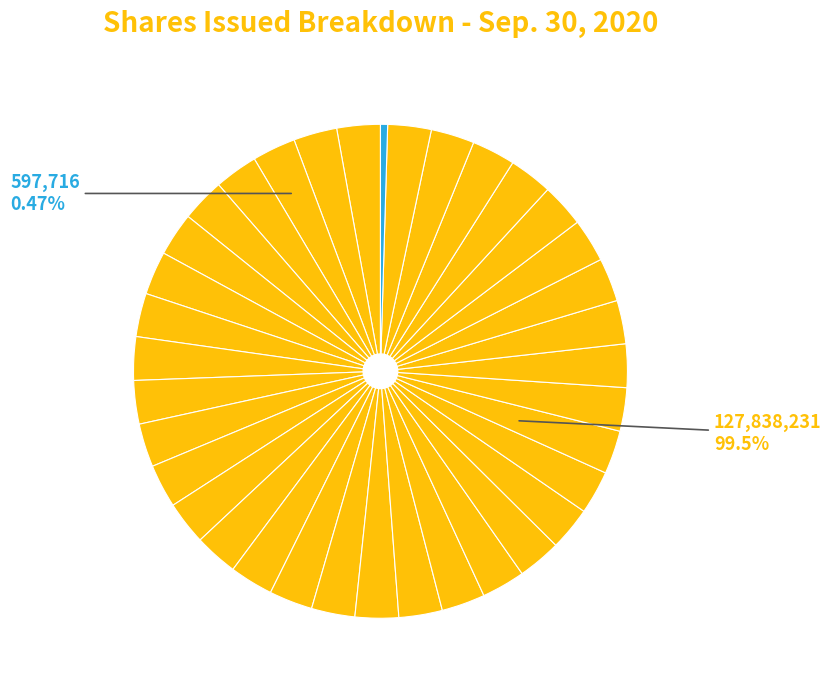

Rank the categories by value from lowest to highest.

Preferred Stock, Shares Issued, Common Stock, Shares Issued